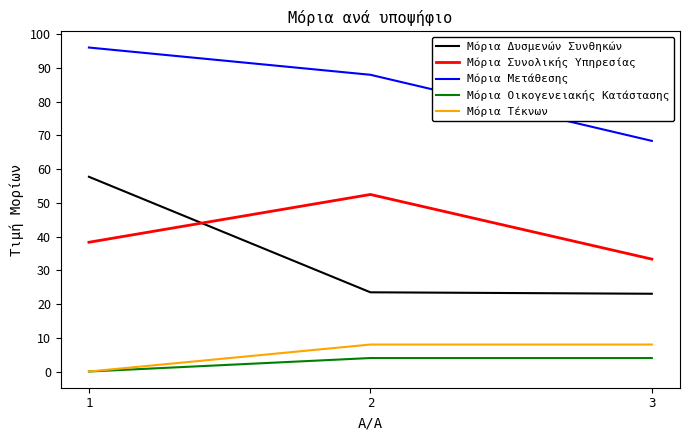

What is the sum of the Μόρια Τέκνων values at 3 and 1?

8.0